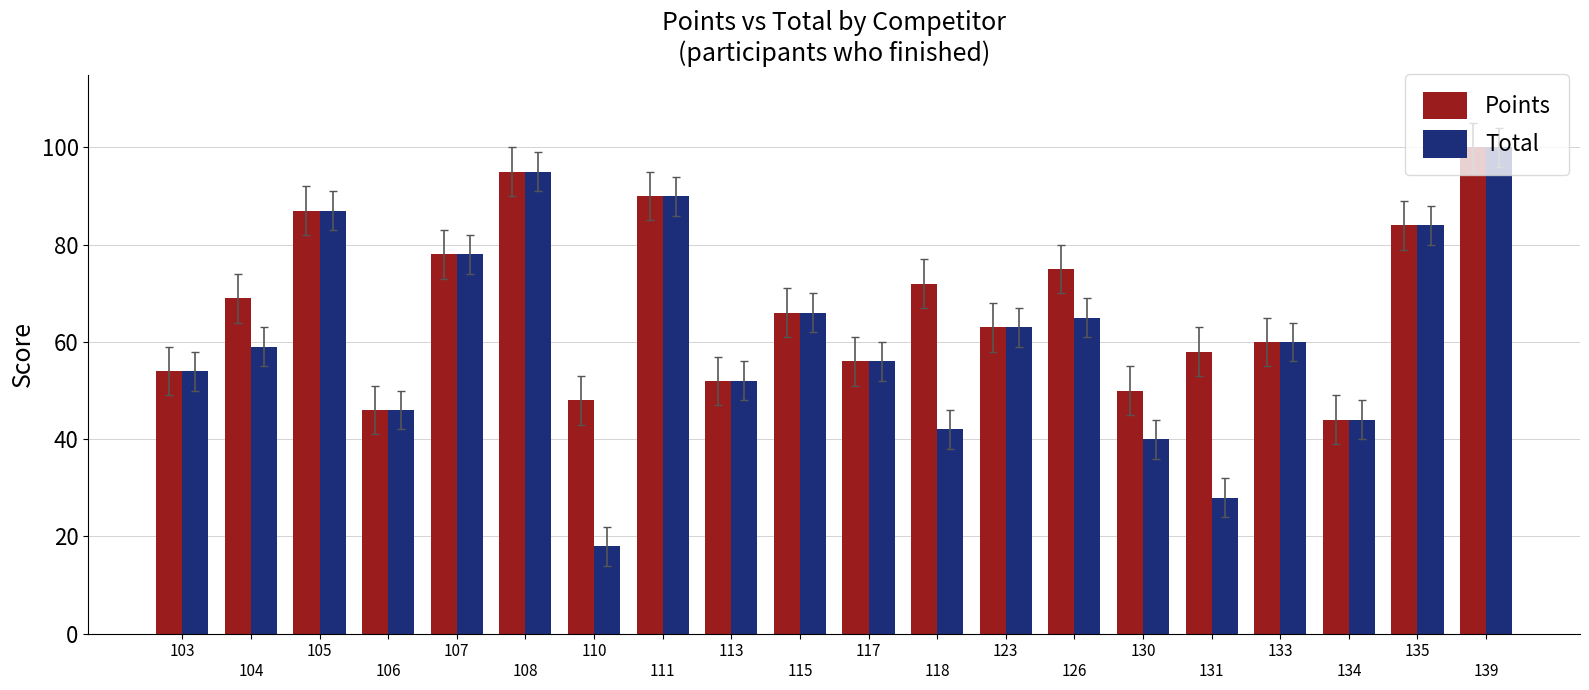

Reading left to right, extract all data points from this chart.

Points: 103=54	
104=69	105=87	
106=46	107=78	
108=95	110=48	
111=90	113=52	
115=66	117=56	
118=72	123=63	
126=75	130=50	
131=58	133=60	
134=44	135=84	
139=100
Total: 103=54	
104=59	105=87	
106=46	107=78	
108=95	110=18	
111=90	113=52	
115=66	117=56	
118=42	123=63	
126=65	130=40	
131=28	133=60	
134=44	135=84	
139=100